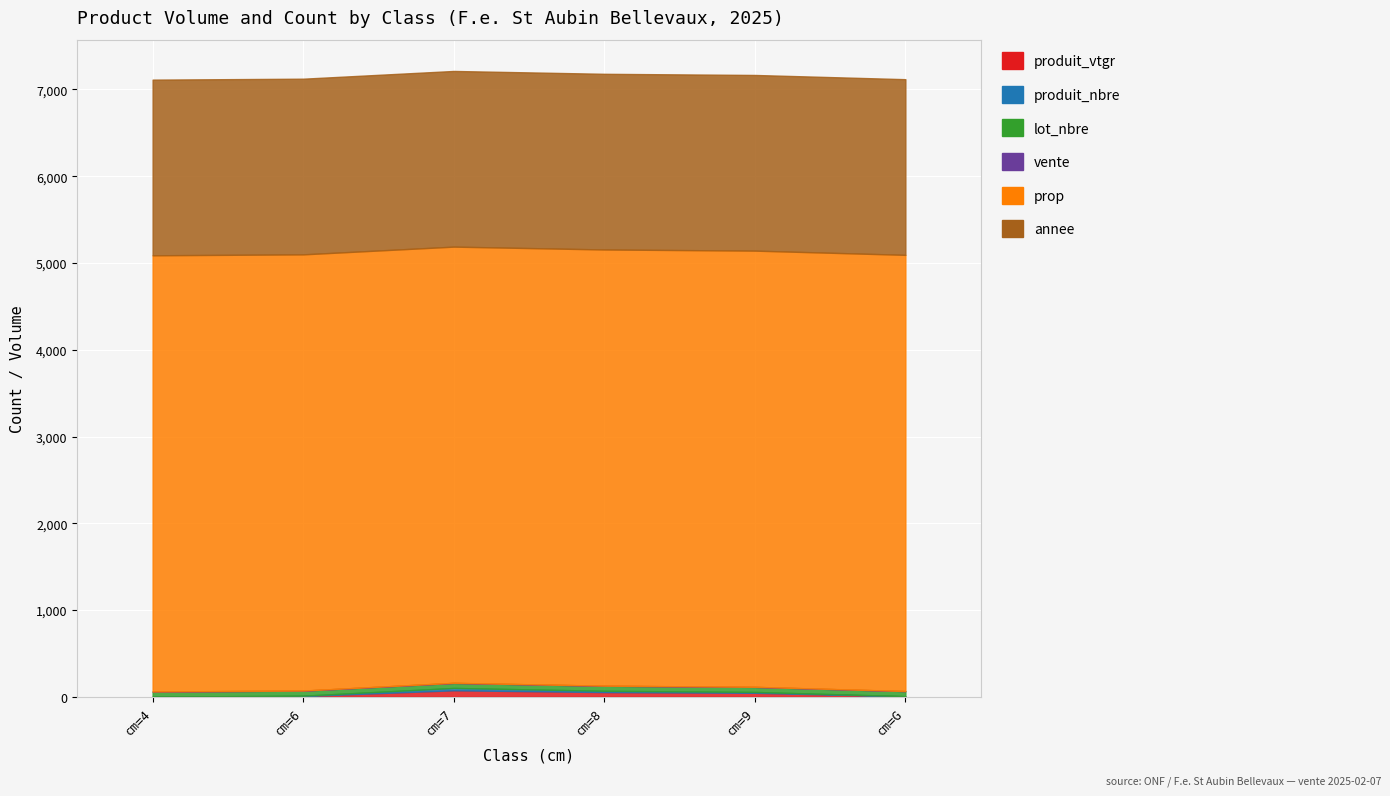

At which label is annee closest to 2025?

cm=4